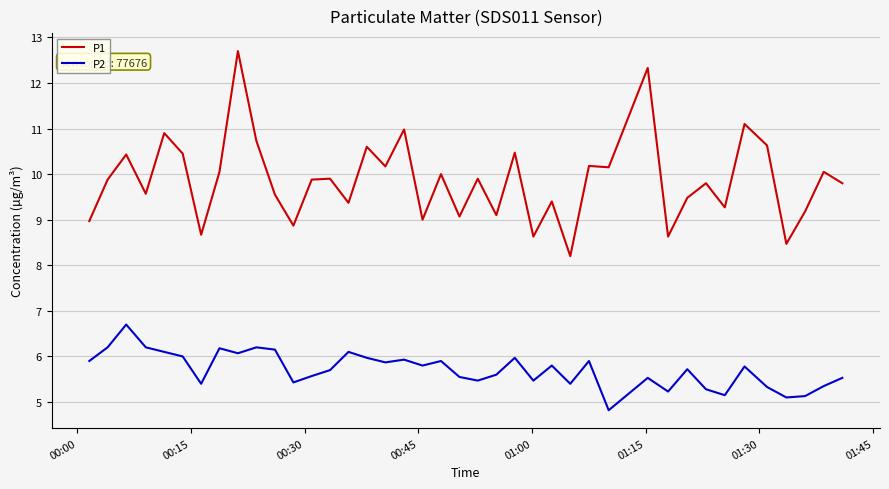

Rank the series by their average value, from lowest to highest.

P2, P1